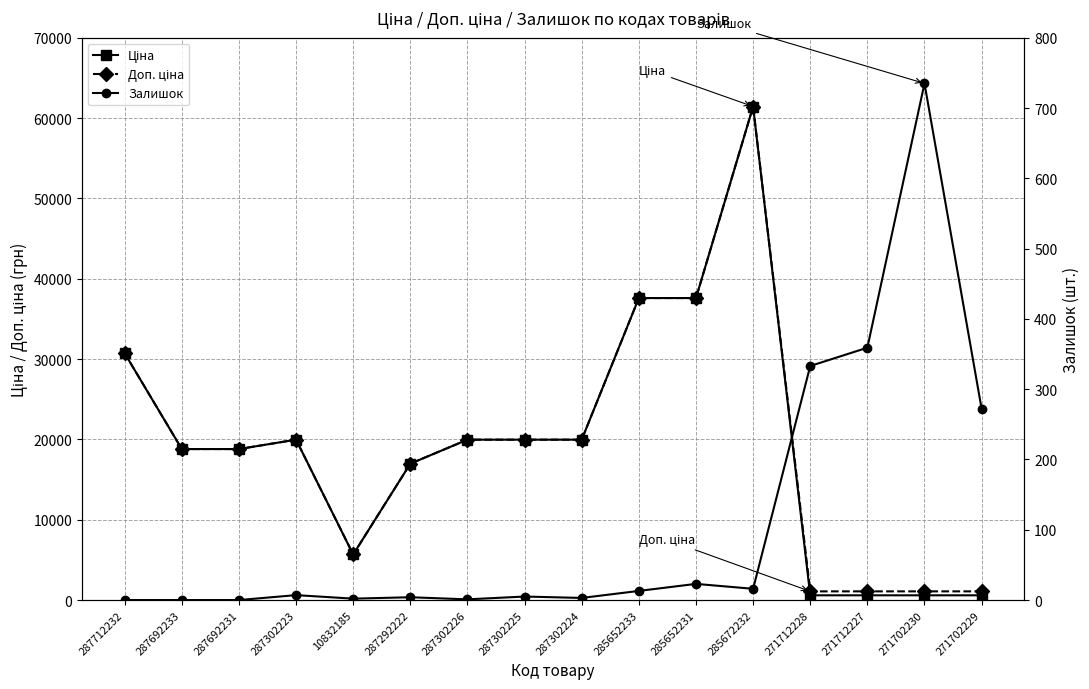

Does the chart display data point markers on the line(s)?

Yes